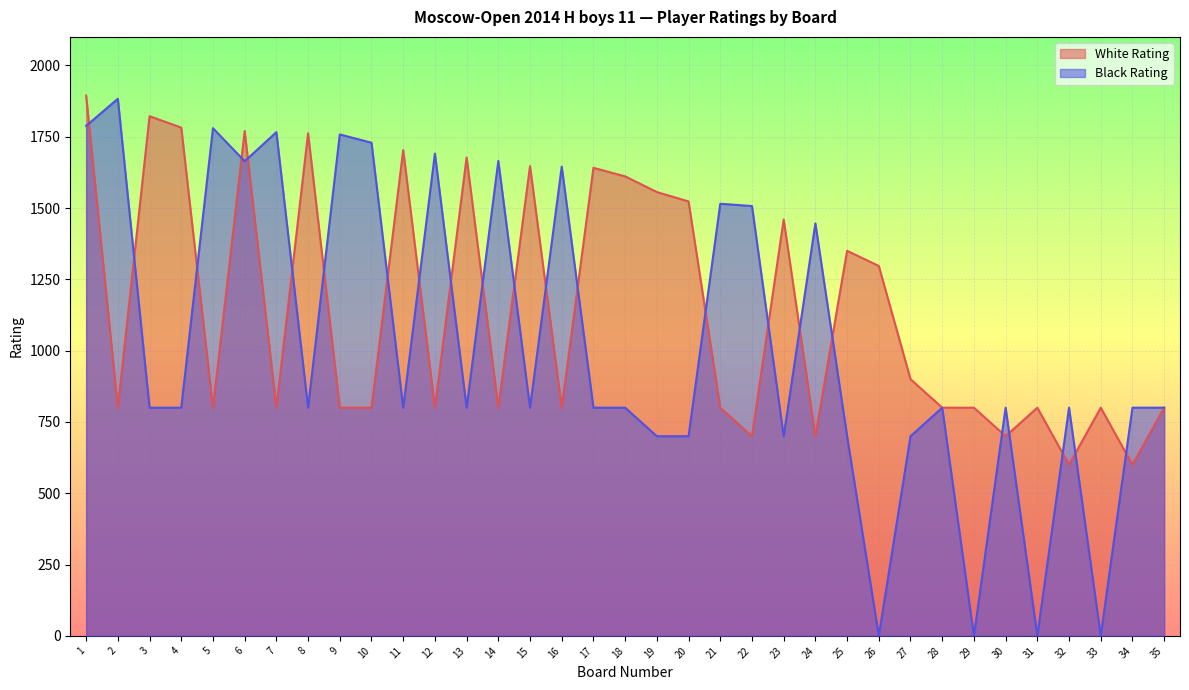

How many intersections are there between Black Rating and White Rating?

23